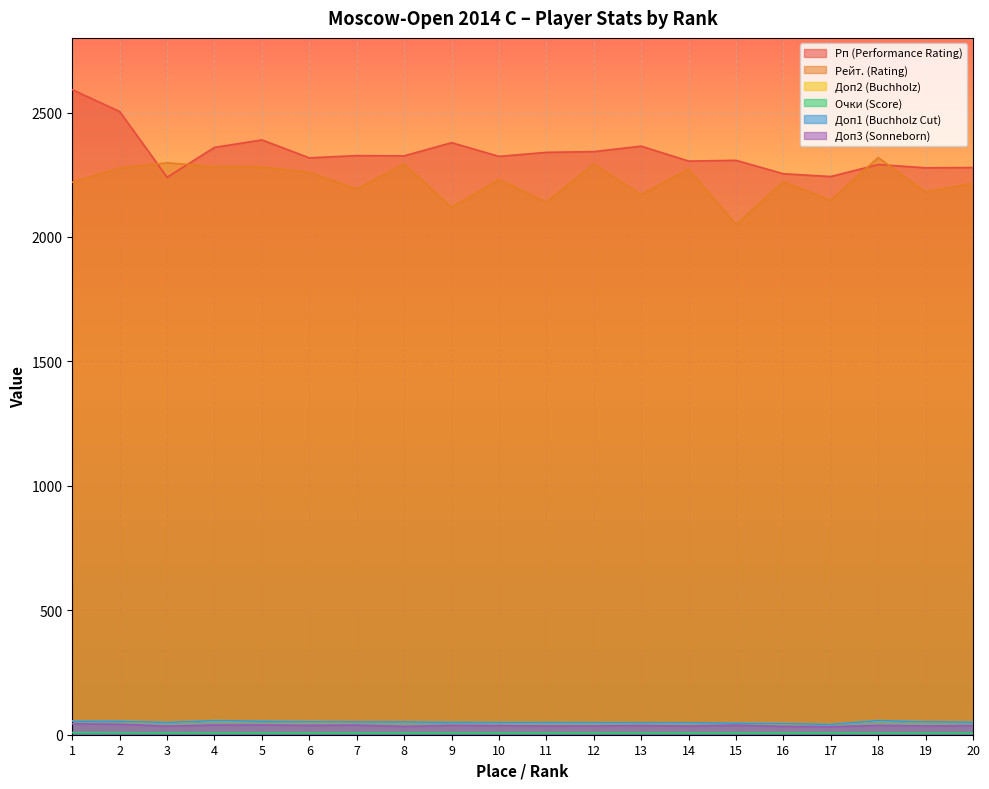

How many categories are shown in the chart?

20